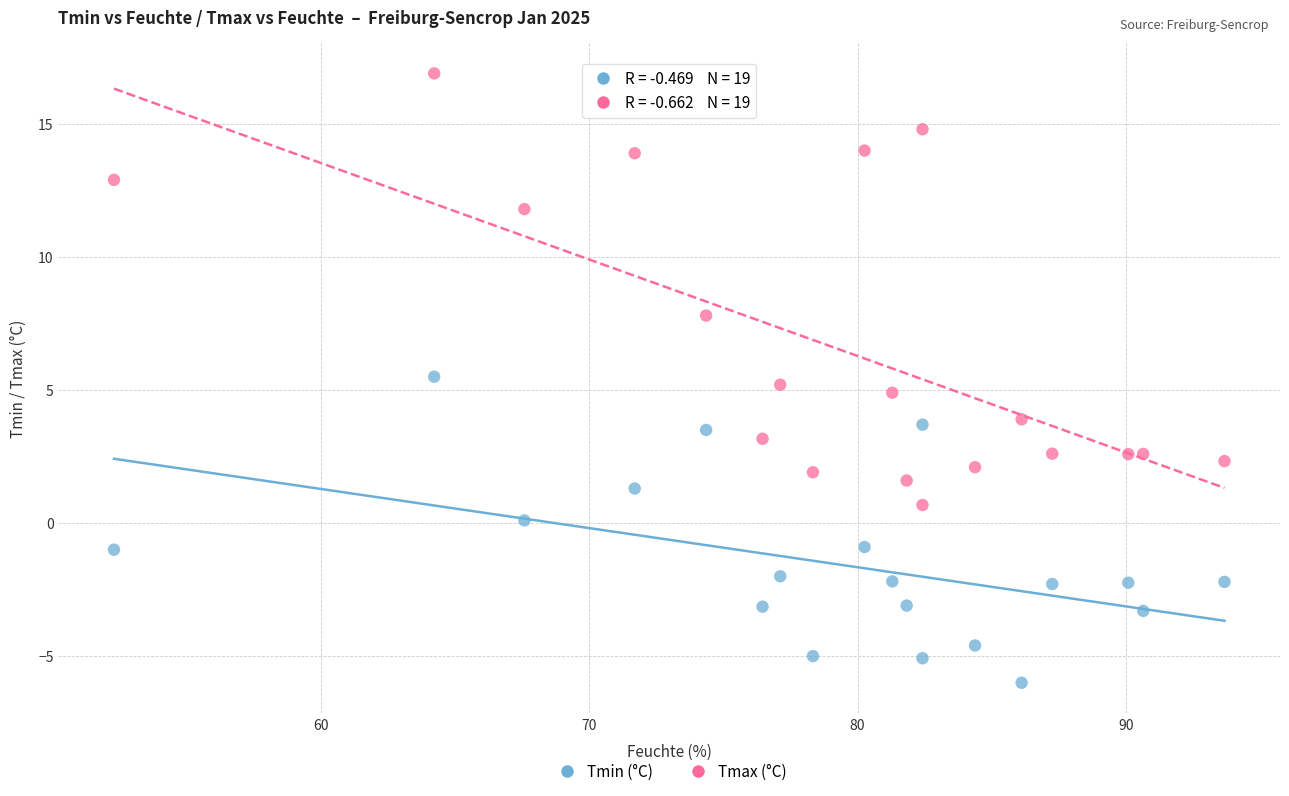

What are all the series names shown in the legend?

Tmin (°C), Tmax (°C)